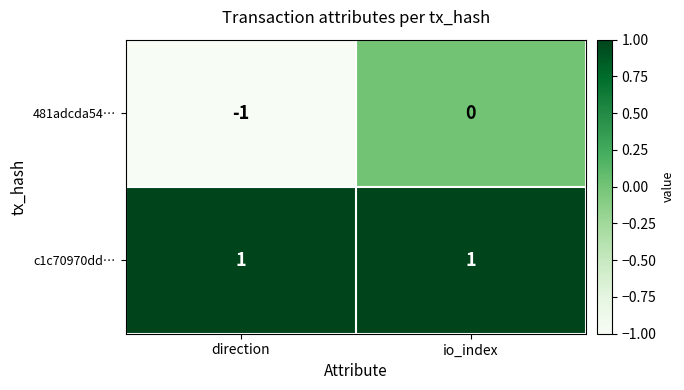

List the series in order of their peak value, lowest first.

481adcda54…, c1c70970dd…